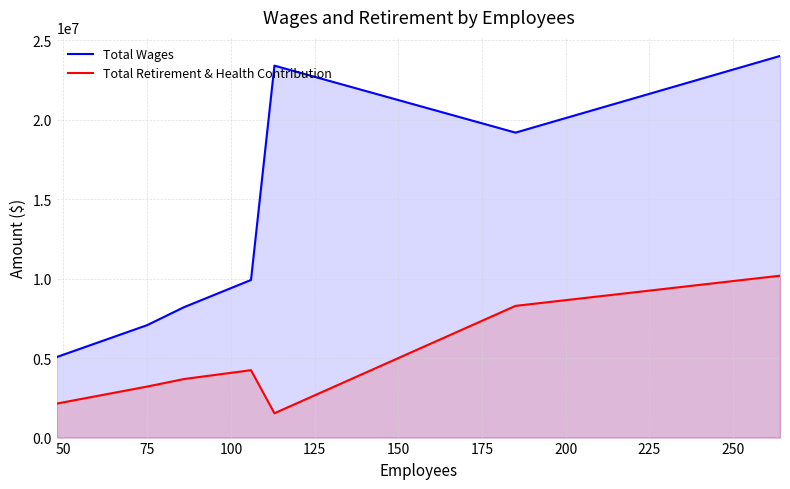

At how many categories does at least one series exceed 11910353?

3